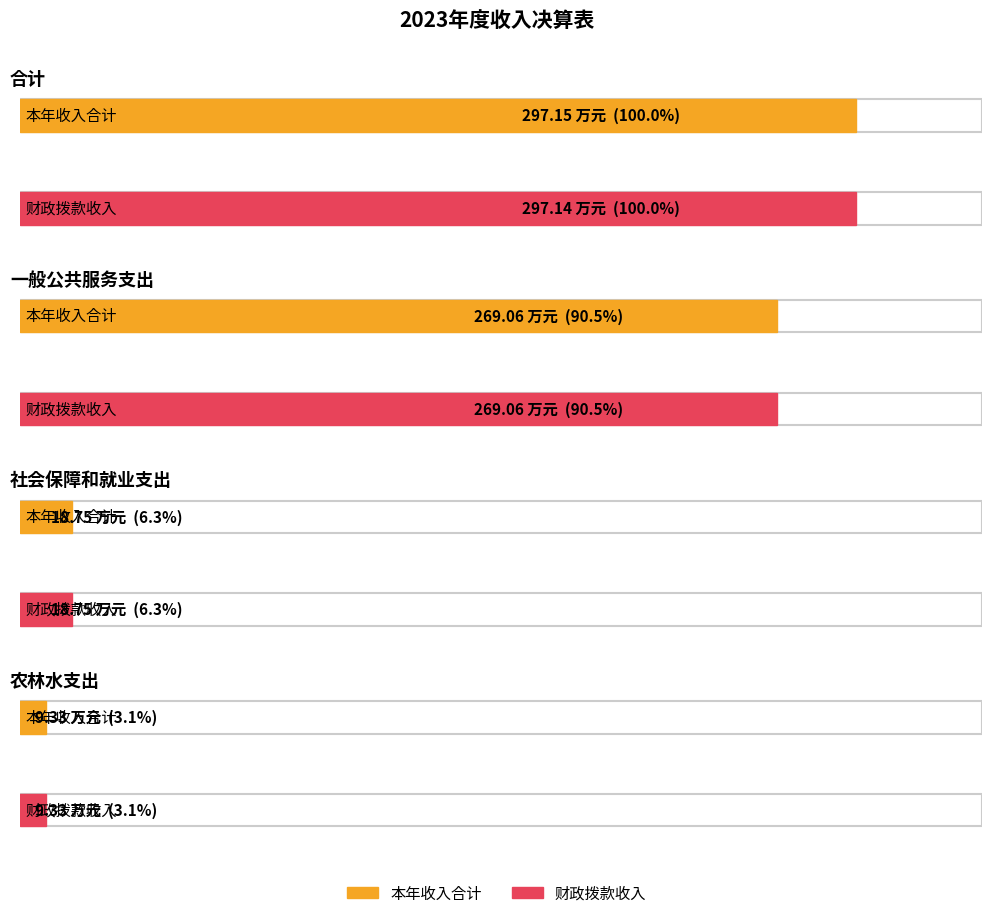

True or false: 财政拨款收入 has a value of 2.8 at 其他政协事务支出.

False